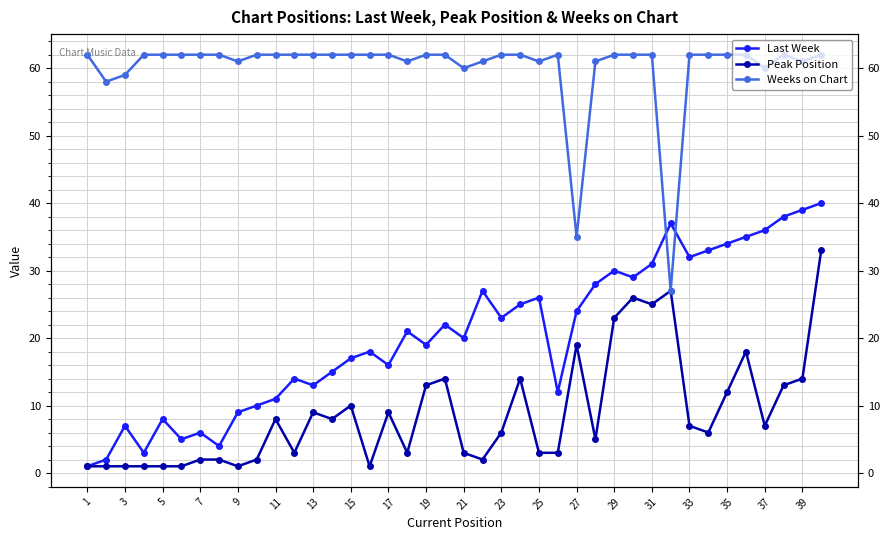

Which series has the largest range (max minus min)?

Last Week